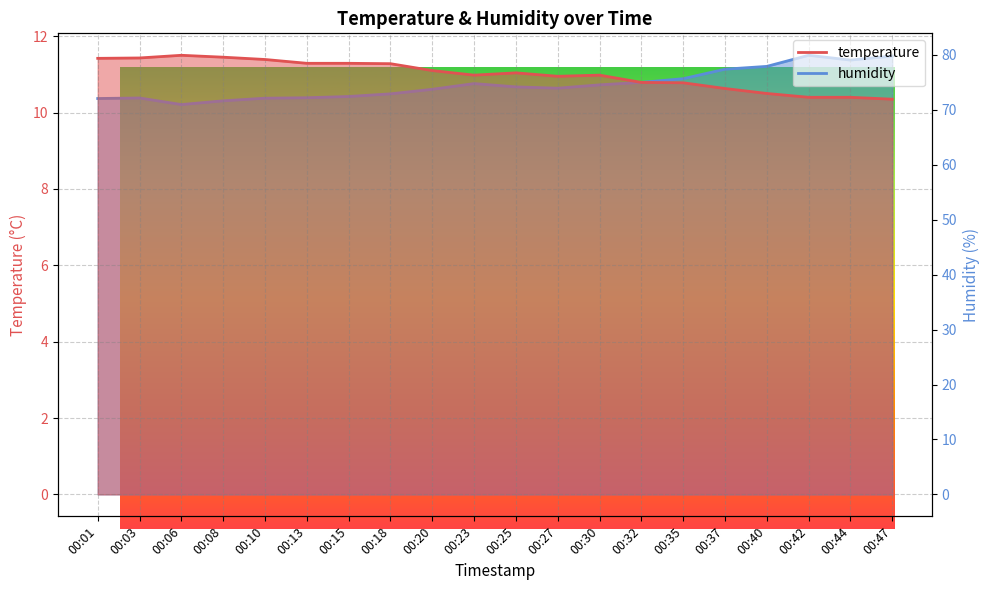

What is the lowest value of the humidity series?

71.0